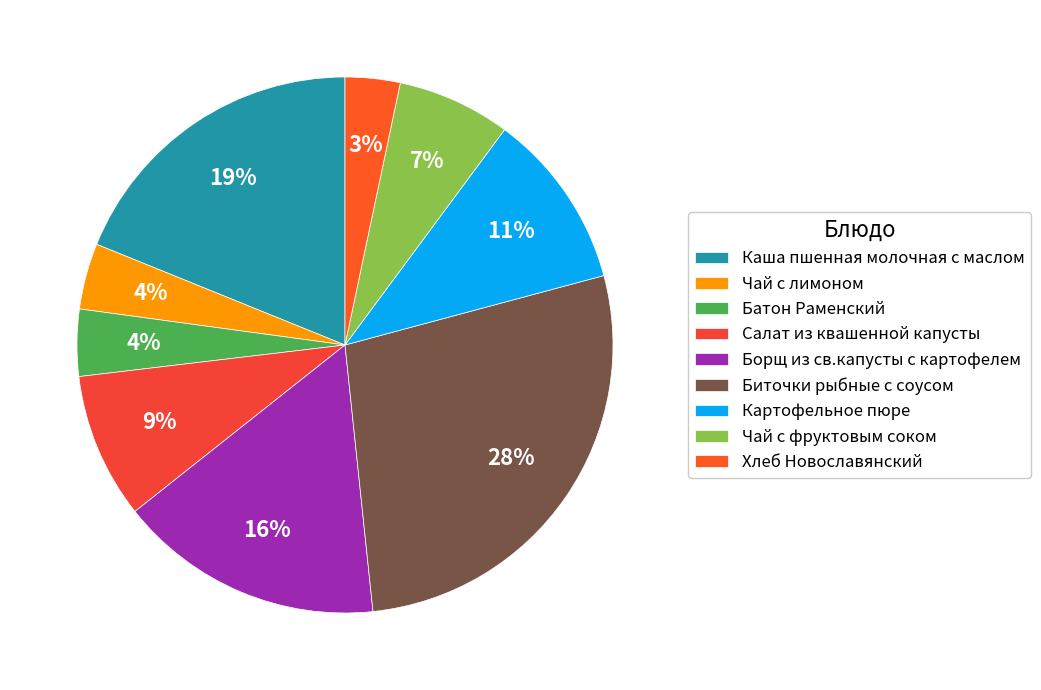

To the nearest percent, what is the combined percentage of Картофельное пюре and Хлеб Новославянский?

14%